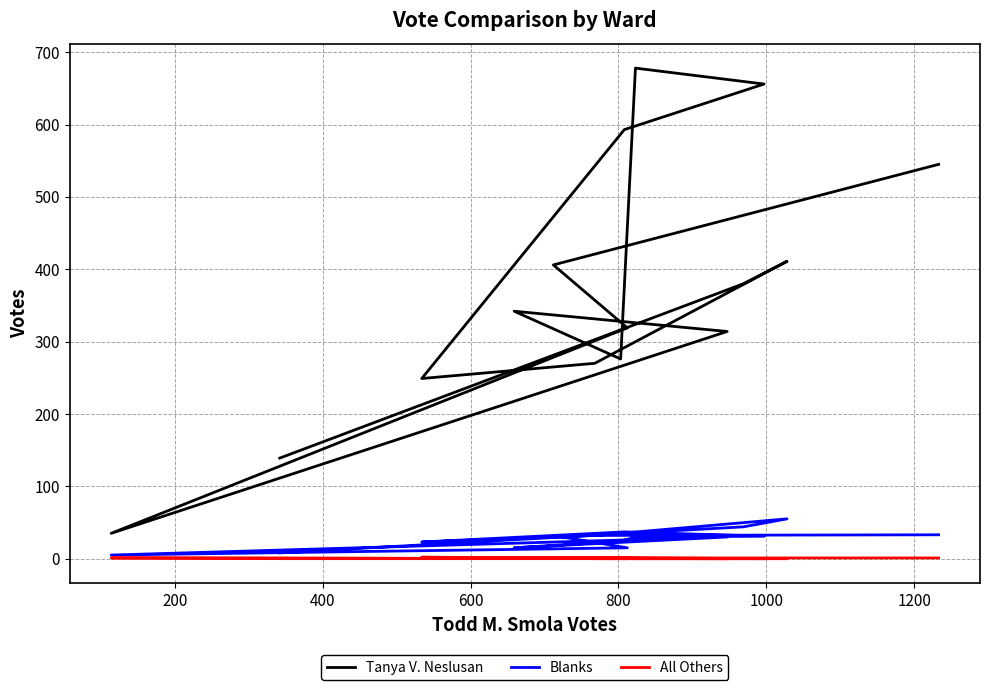

Which series has the widest spread of values?

Tanya V. Neslusan